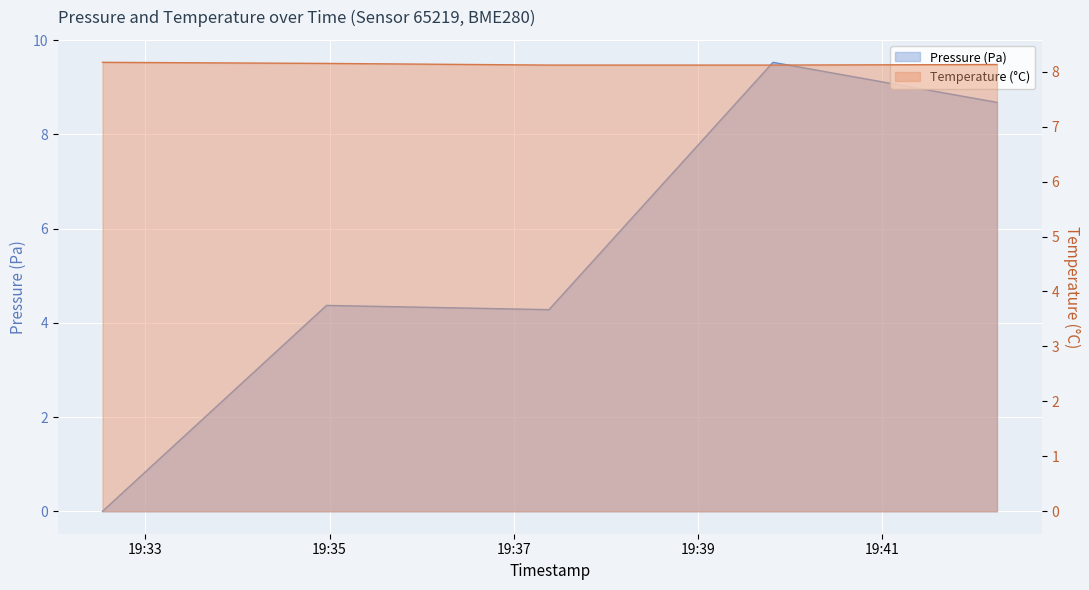

Which series ends up on top after the final intersection of temperature and pressure?

pressure